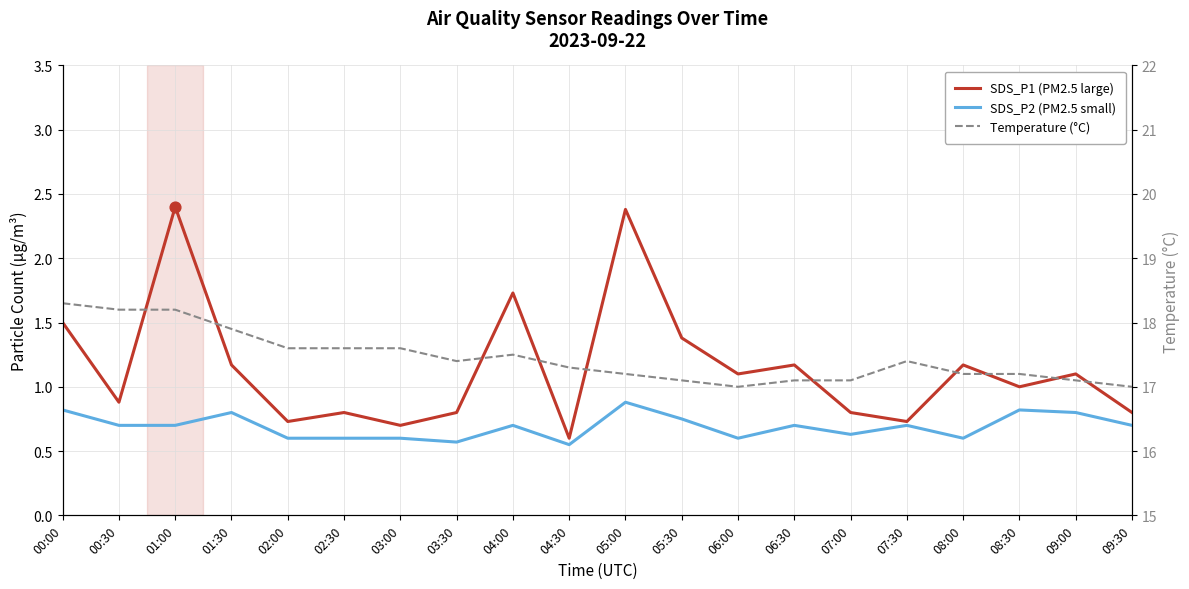

Which series contains the lowest Y value?

SDS_P2 (PM2.5 small)